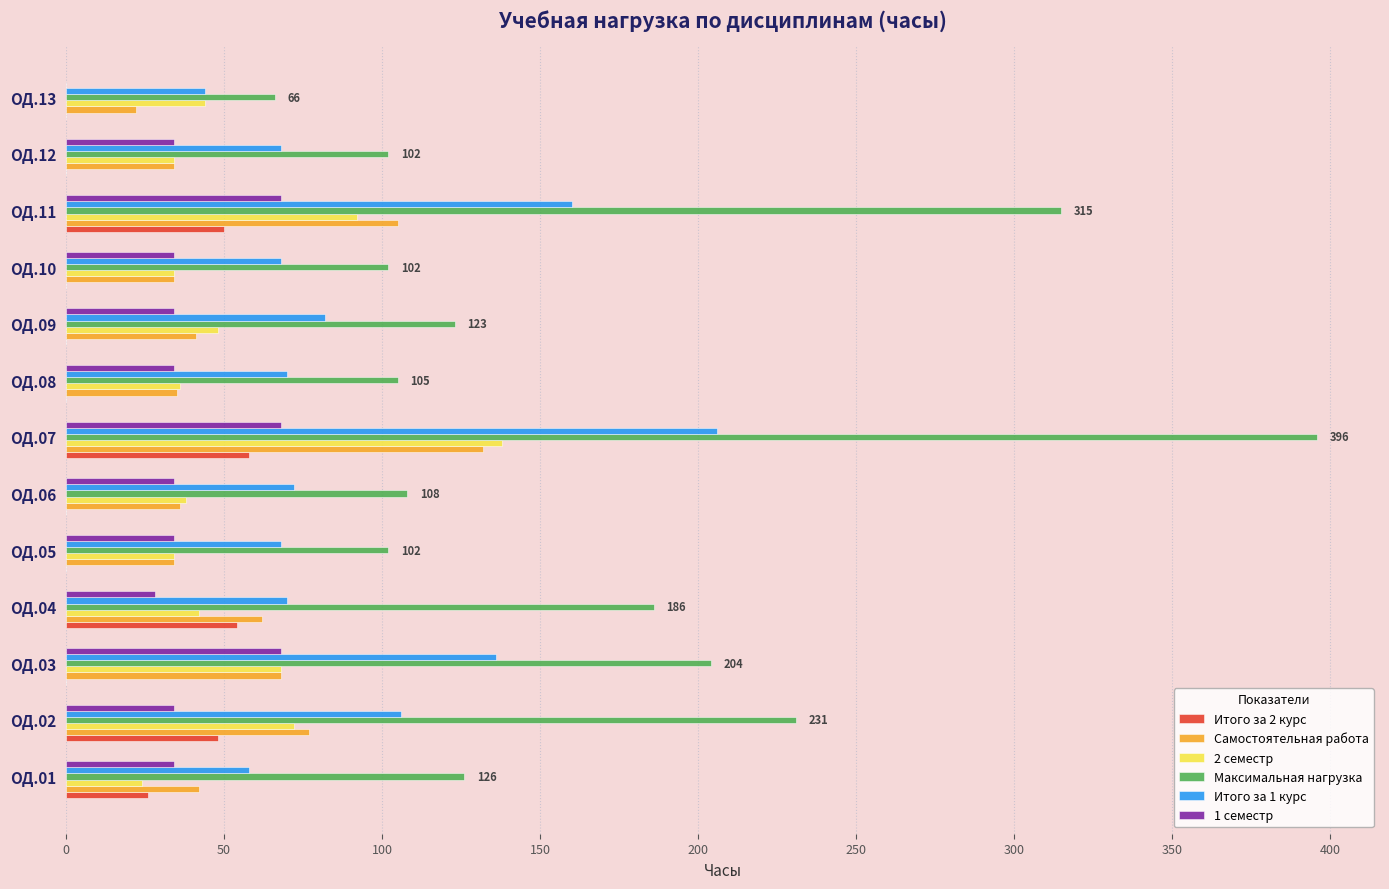

What is the highest value of the Максимальная нагрузка series?

396